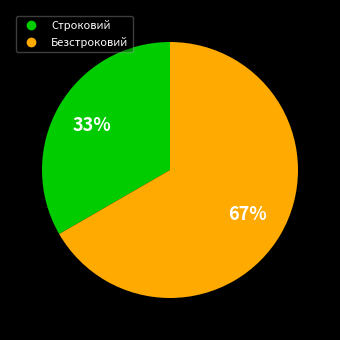

What is the smallest slice in the pie chart?

Строковий